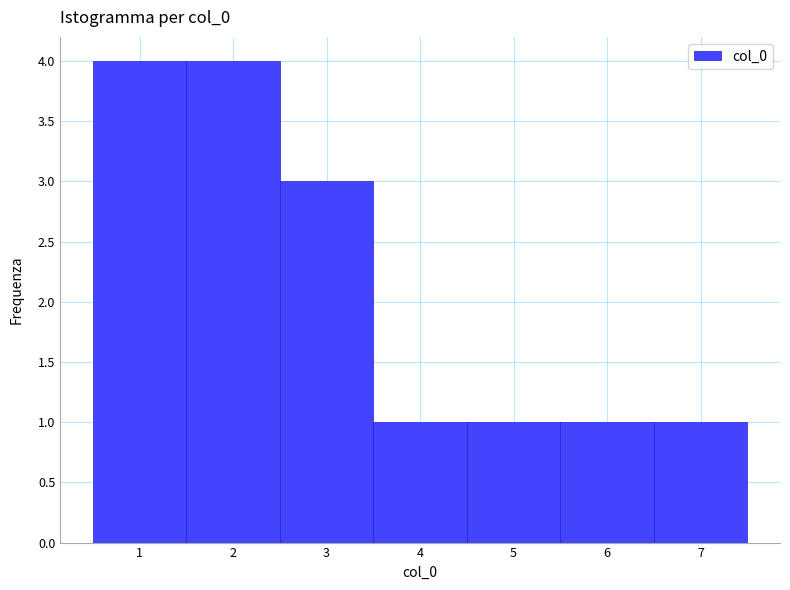

Reading left to right, transcribe this chart: for each bar, give the range it covers on the x-axis and its height. The values are not printed on the chart, so give them approximately, as read against the axis.

0.5 to 1.5: 4
1.5 to 2.5: 4
2.5 to 3.5: 3
3.5 to 4.5: 1
4.5 to 5.5: 1
5.5 to 6.5: 1
6.5 to 7.5: 1